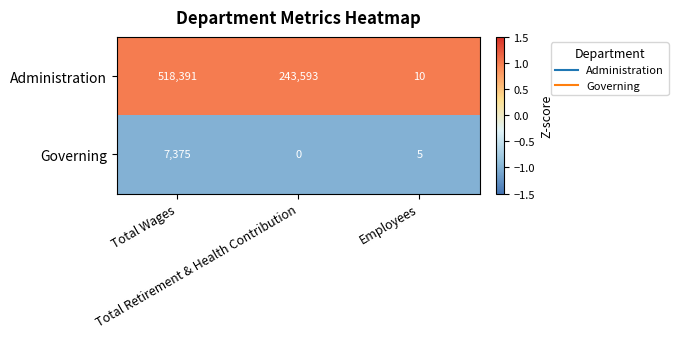

Which series has the widest spread of values?

Administration